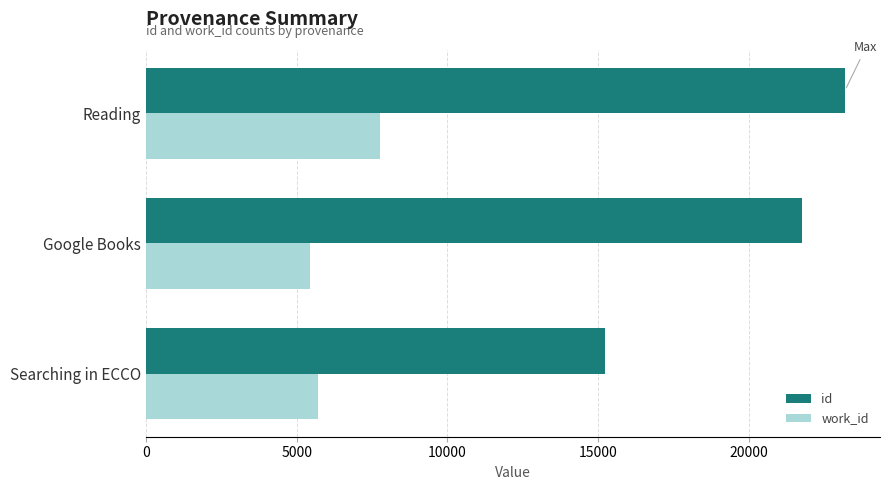

Where is work_id nearest to the value 6606?

Searching in ECCO